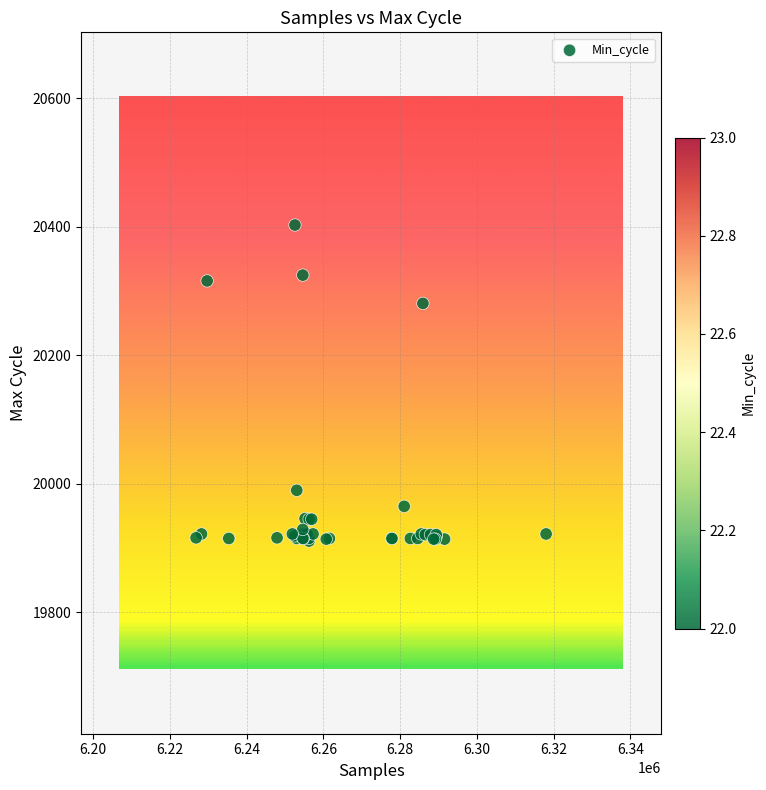

What Y value in the scatter plot is closest to 20157?

20281